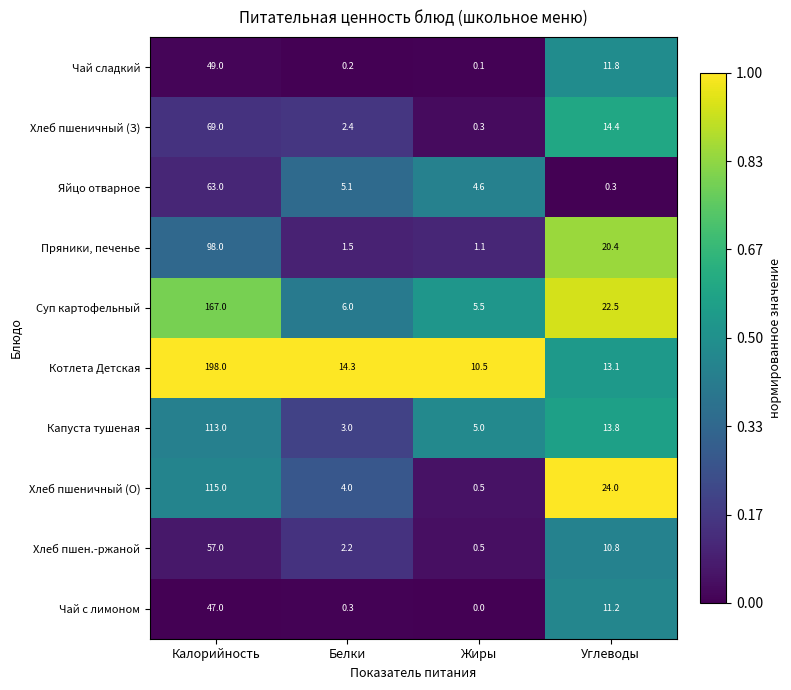

Which series has the widest spread of values?

Котлета Детская